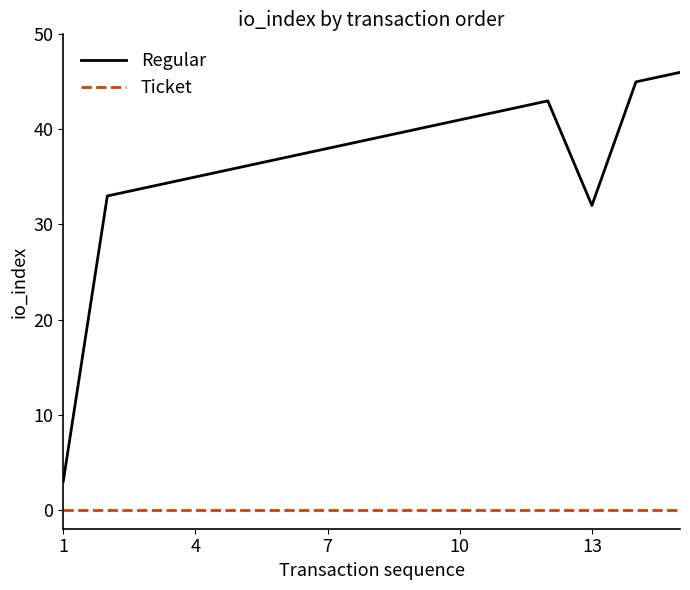

Reading left to right, list all the values displayed in this chart.

Regular: 3	33	34	35	36	37	38	39	40	41	42	43	32	45	46
Ticket: 0	0	0	0	0	0	0	0	0	0	0	0	0	0	0